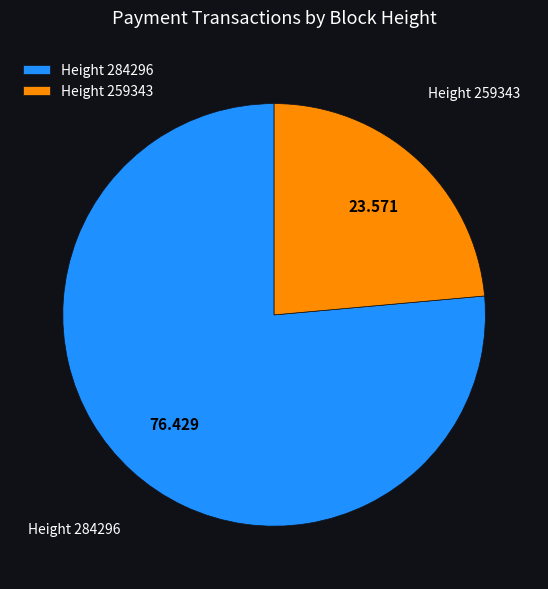

Is there any slice that represents more than half of the pie?

Yes